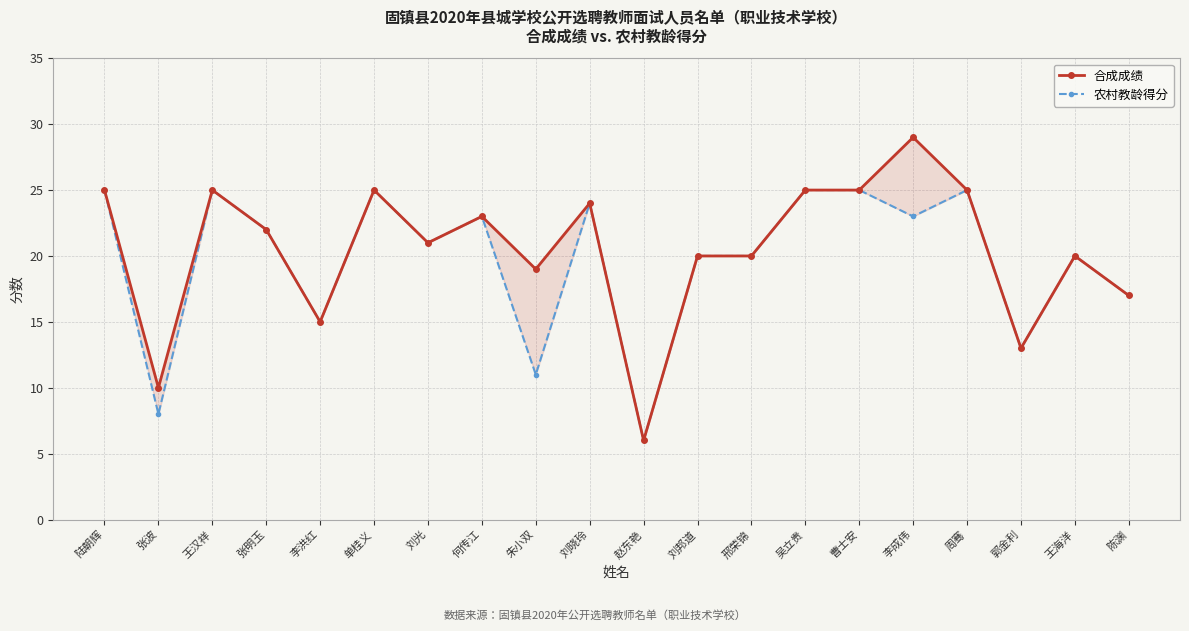

The 合成成绩 series shows 33 at 何传江. True or false?

False